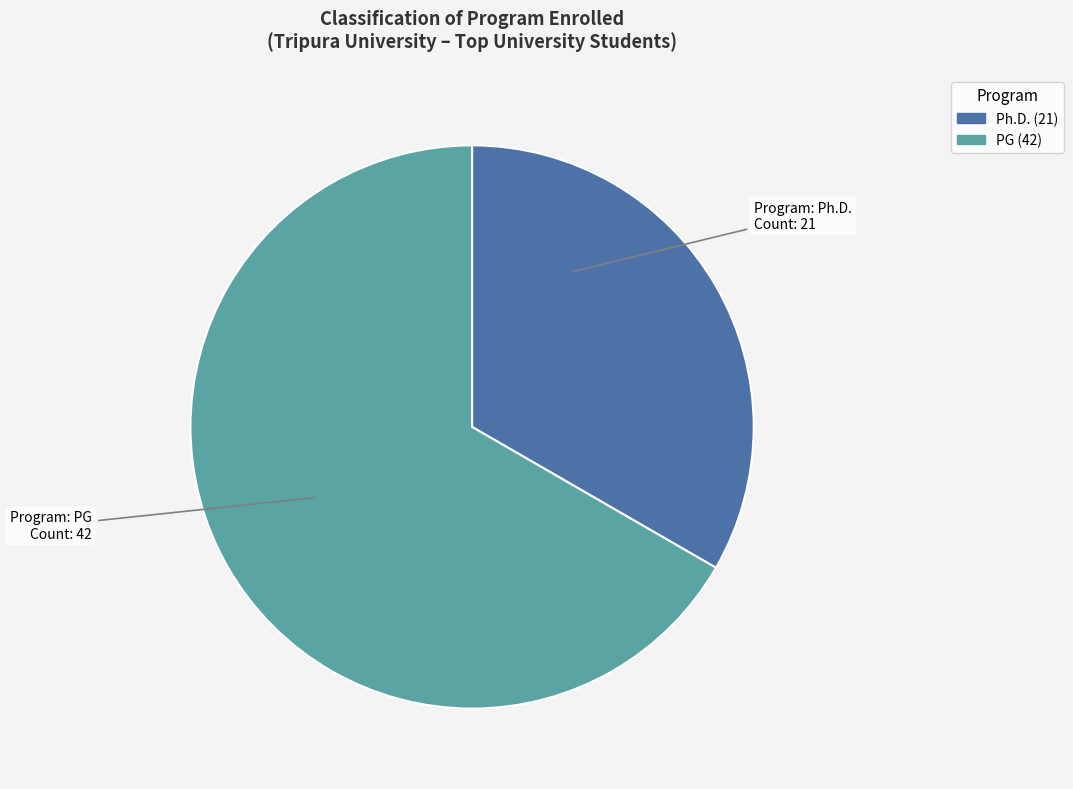

Which slice is the largest?

PG